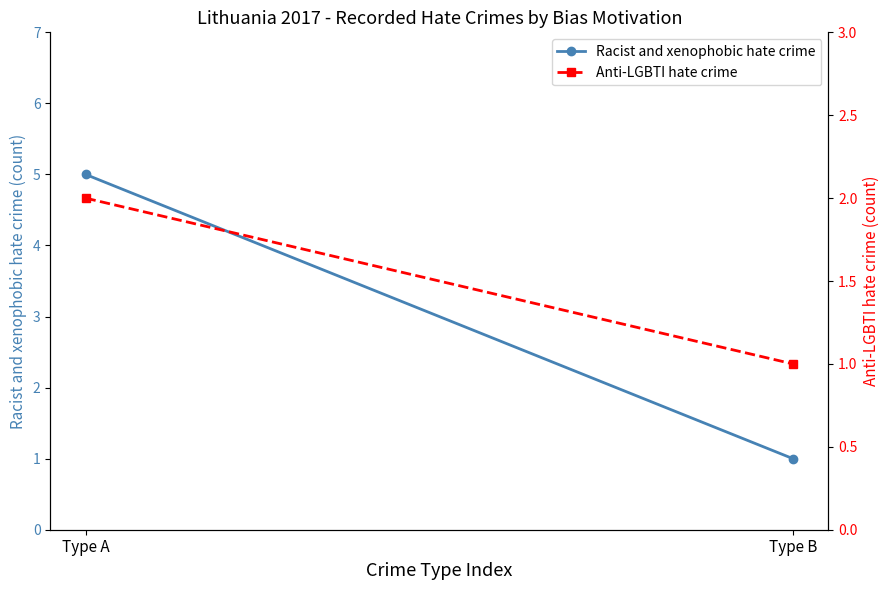

What is the difference between the Anti-LGBTI hate crime values at Type B and Type A?

1